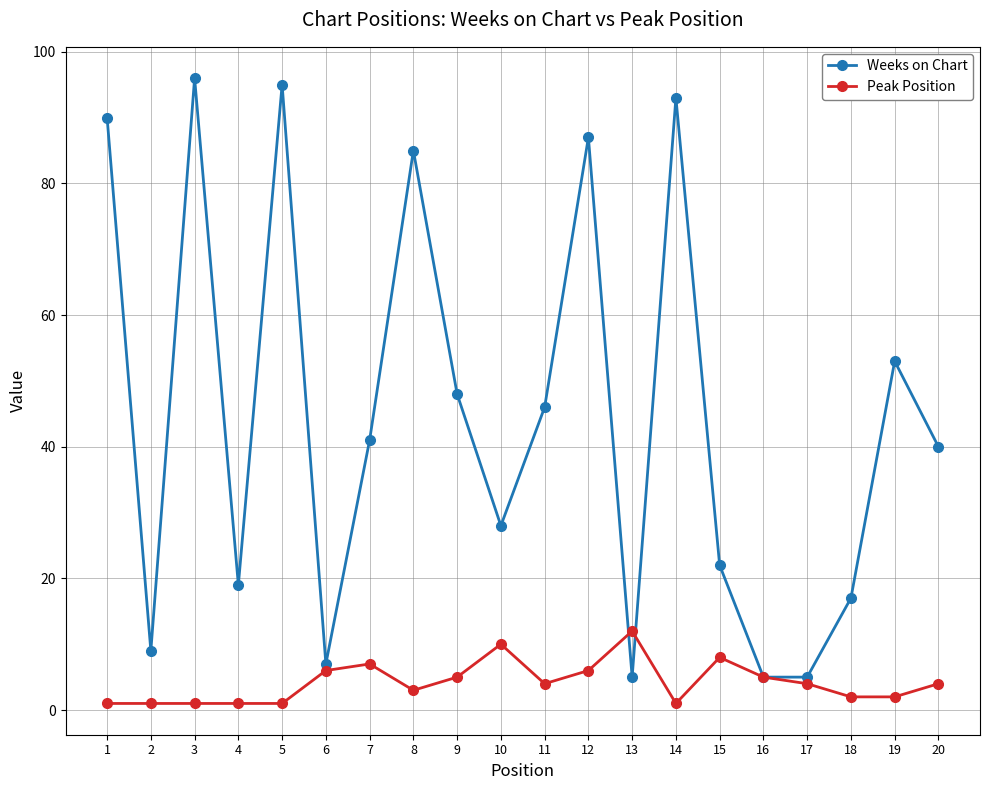

Which series has the widest spread of values?

Weeks on Chart